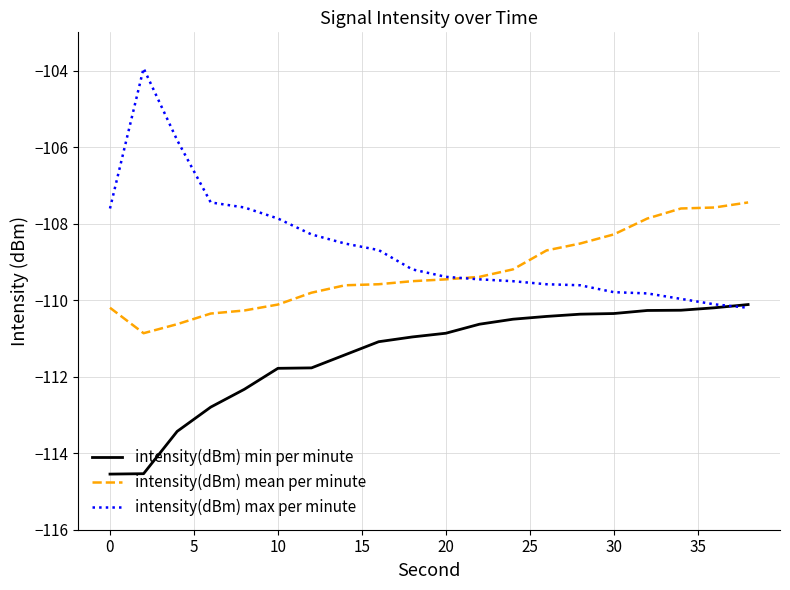

True or false: intensity(dBm) min per minute and intensity(dBm) mean per minute cross at least once.

False